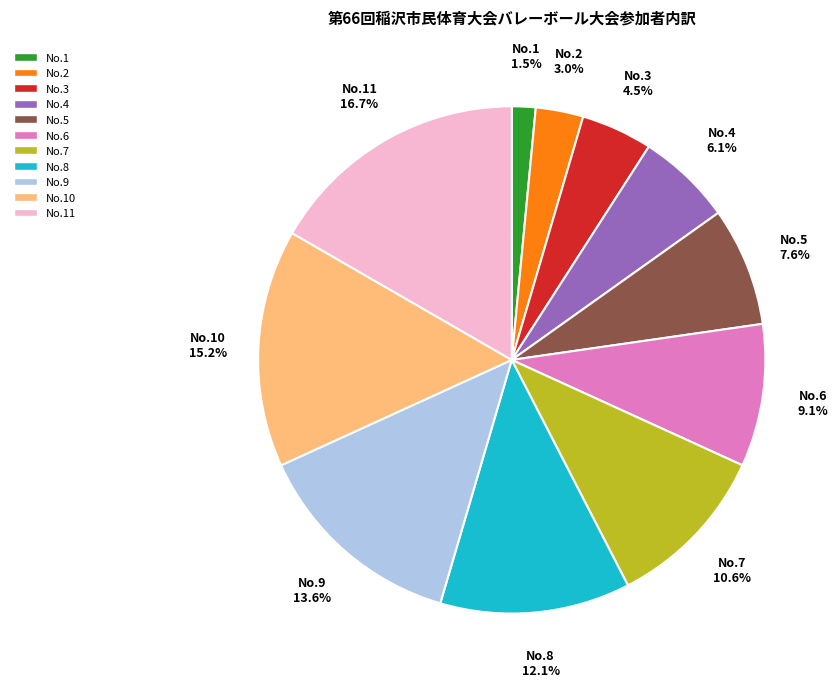

To the nearest percent, what is the average slice percentage?

9%